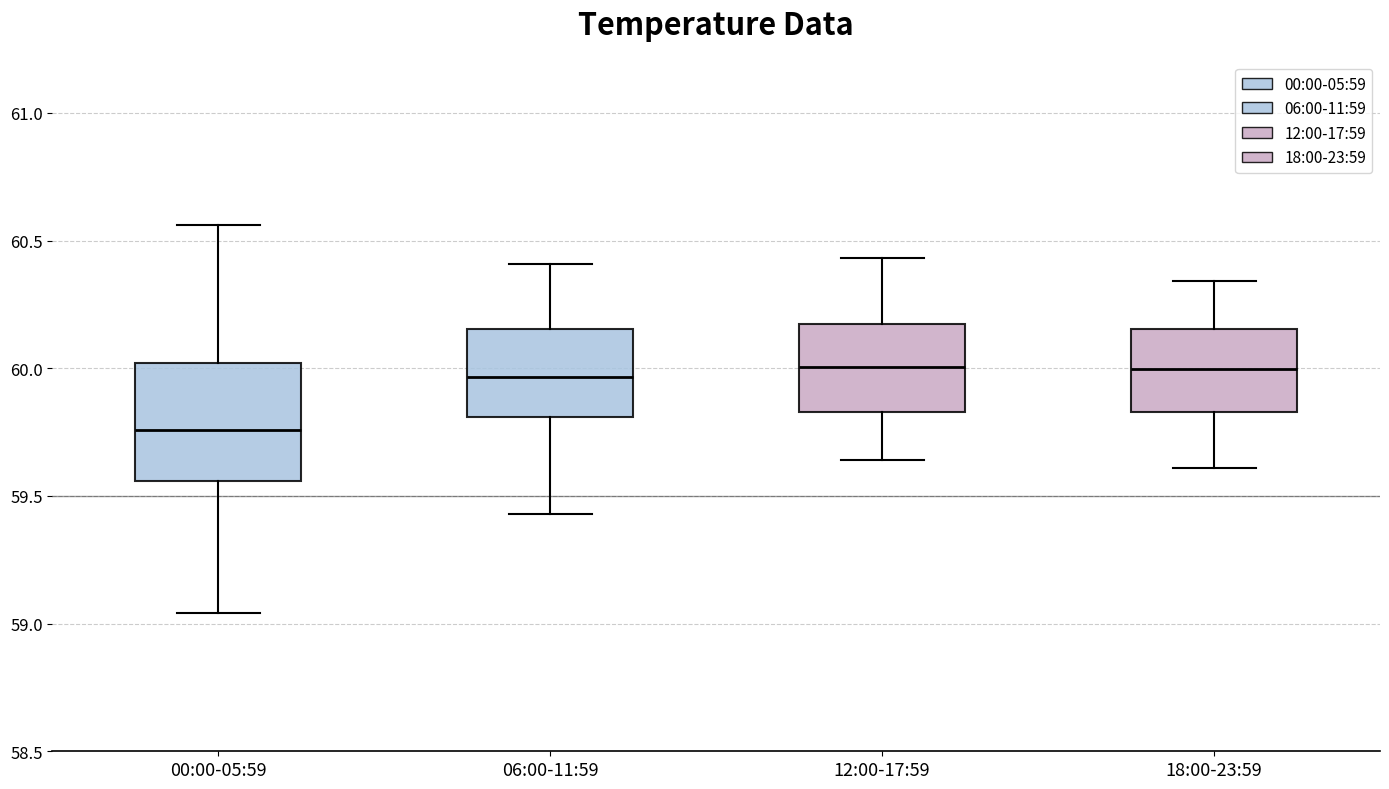

Which box is the tallest, from its lower edge to its upper edge?

00:00-05:59